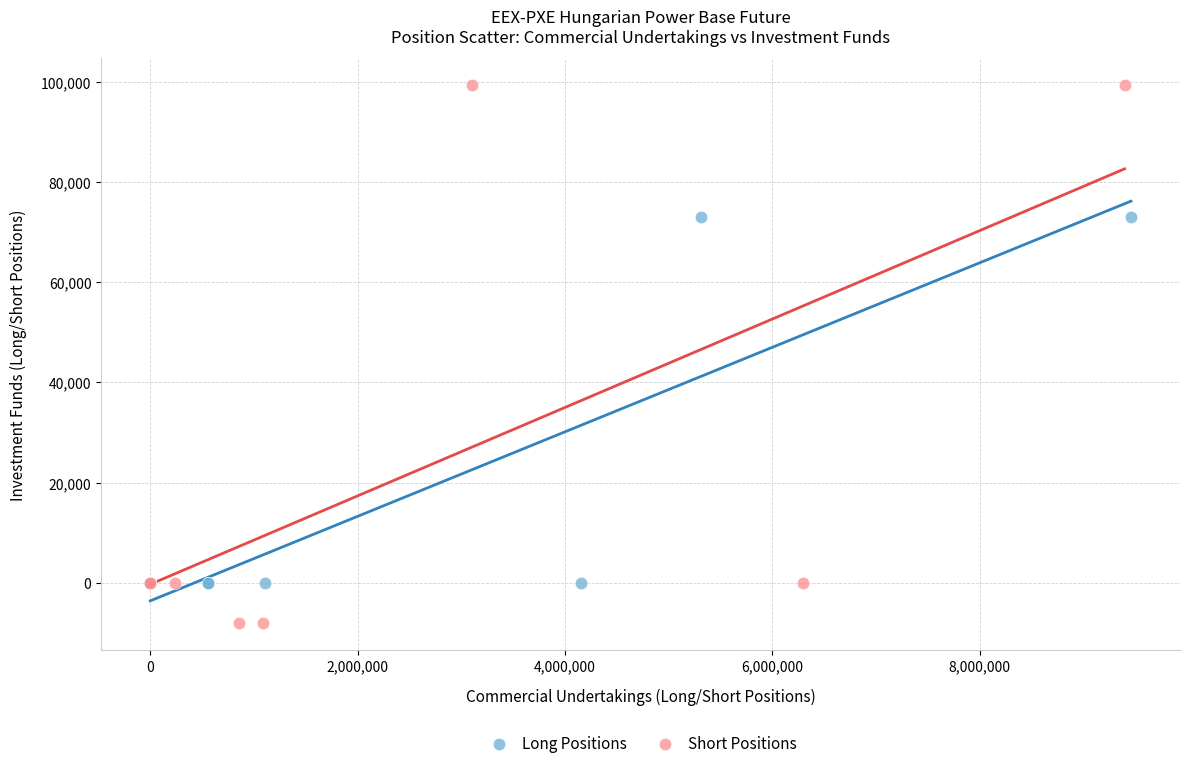

Which series contains the lowest Y value?

Short Positions